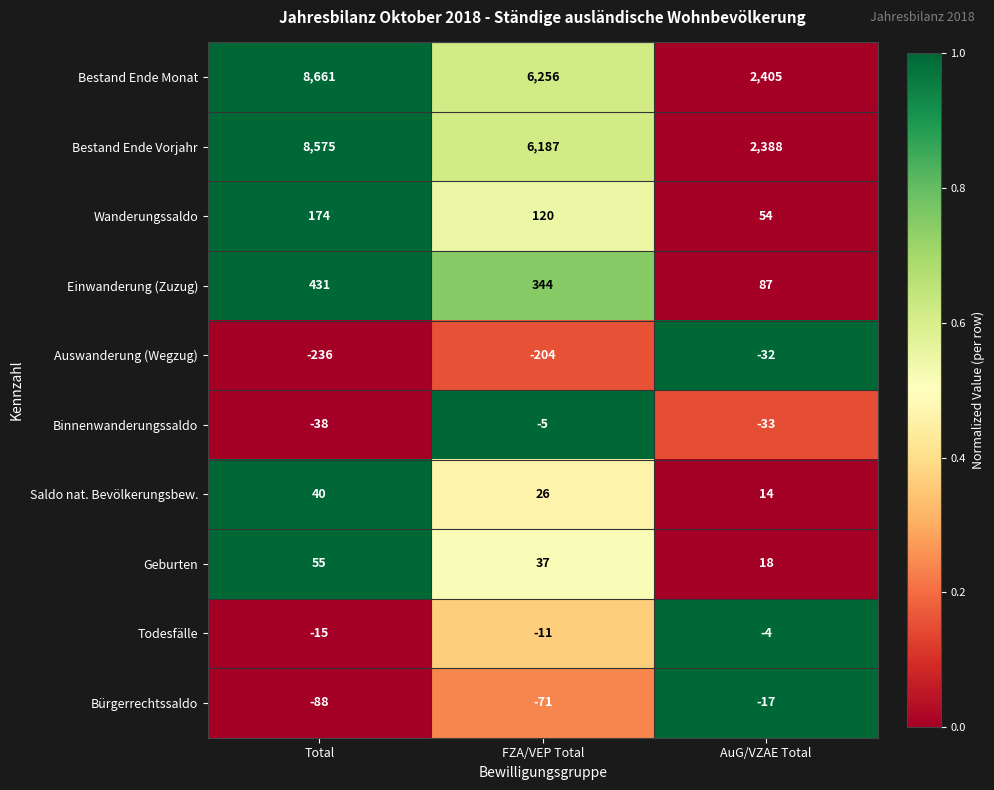

At how many categories does at least one series exceed 0?

3